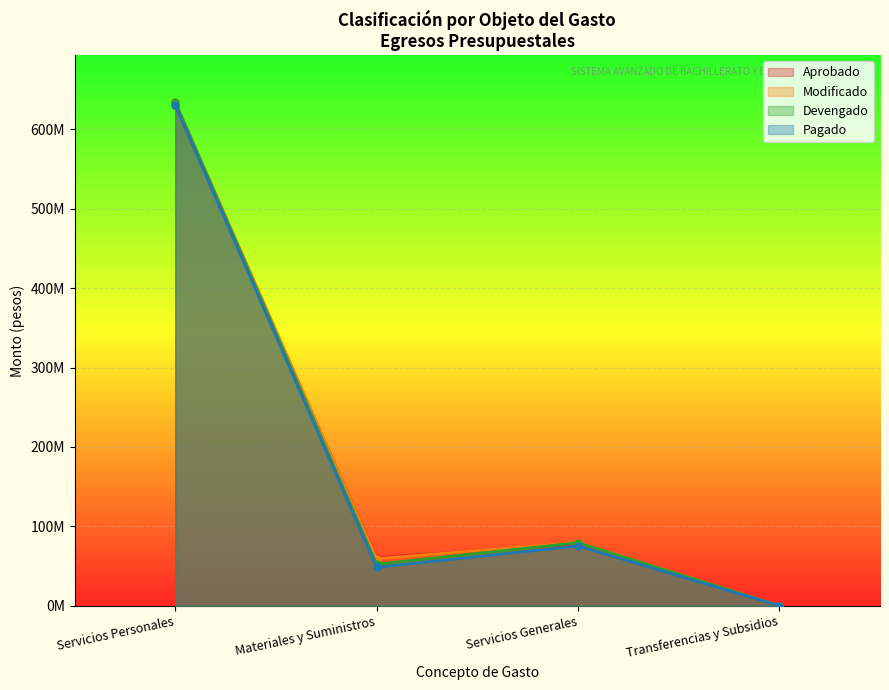

Which has a higher value, Transferencias y Subsidios or Materiales y Suministros?

Materiales y Suministros